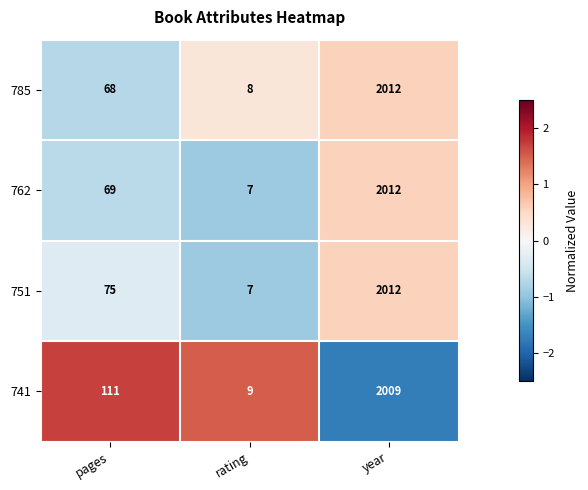

At which label does 762 reach its peak?

year